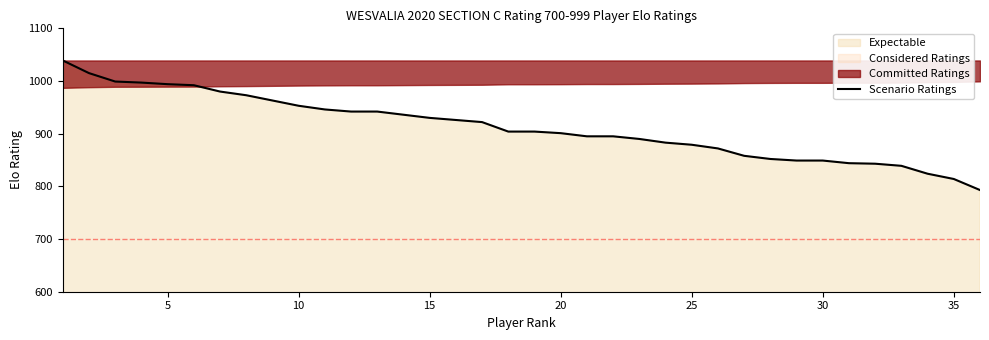

The value of Scenario Ratings at 20 is 901. True or false?

True